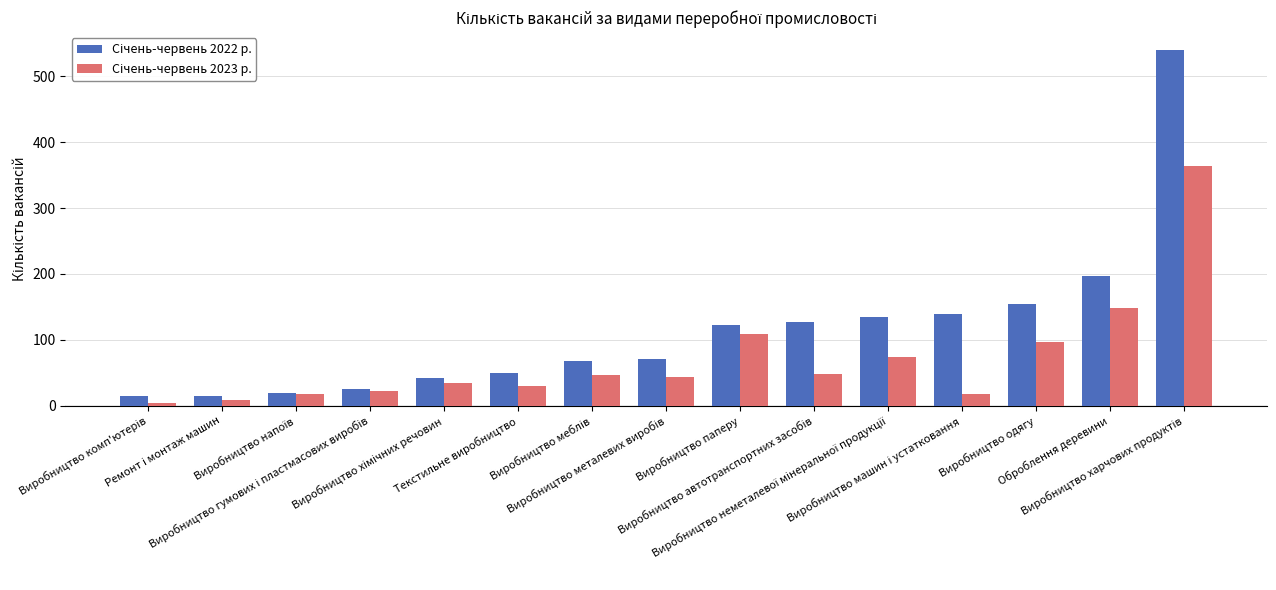

What is the difference between the highest and lowest values at Виробництво харчових продуктів?

176